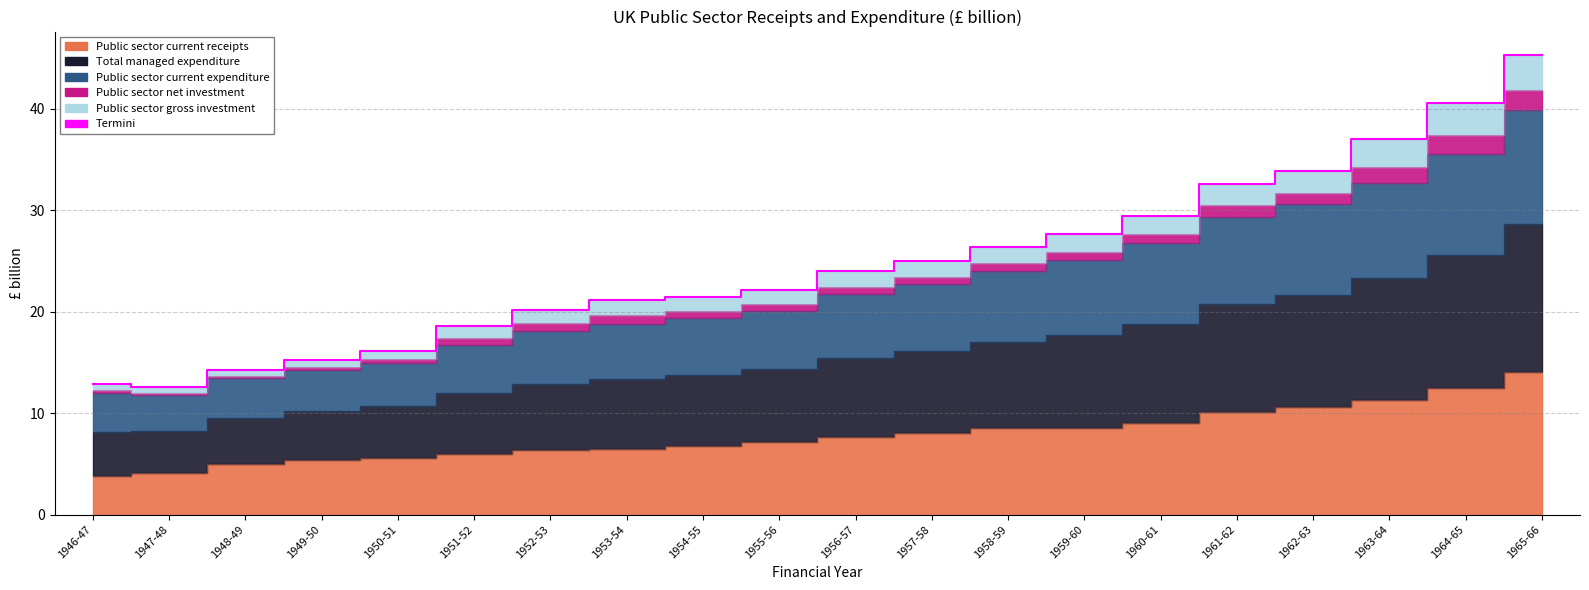

Between 1950-51 and 1961-62, which is larger?

1961-62